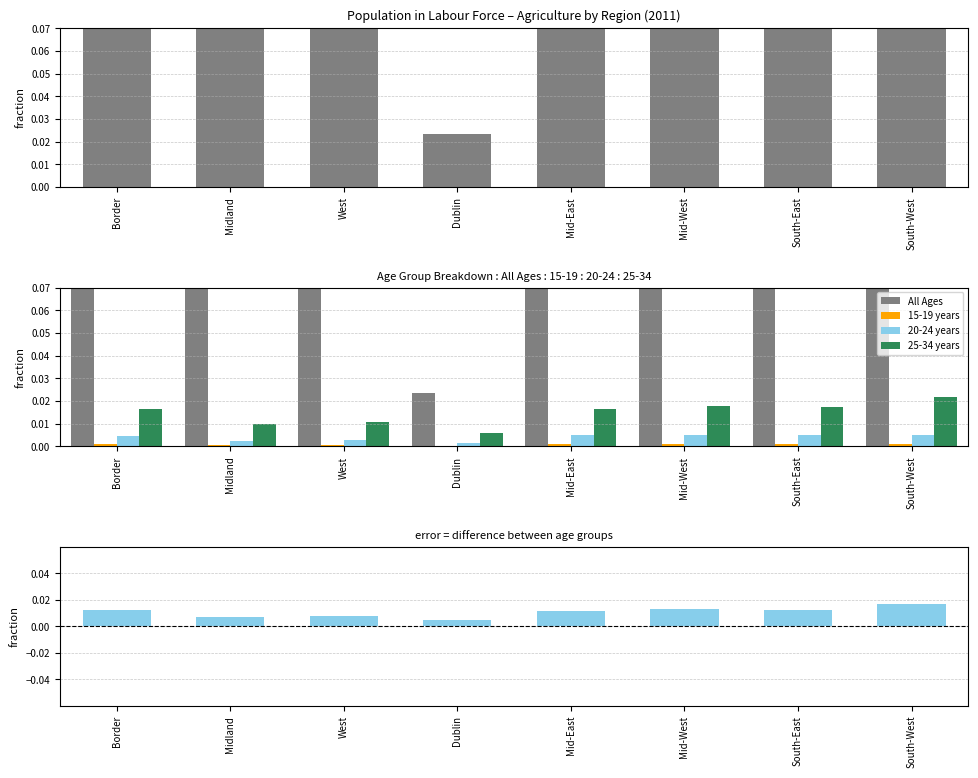

Reading left to right, extract all data points from this chart.

All Ages (Agri): 0.1	0.1	0.2	0.0	0.1	0.2	0.1	0.2
All Ages: 0.1	0.1	0.2	0.0	0.1	0.2	0.1	0.2
15-19 years: 0.0	0.0	0.0	0.0	0.0	0.0	0.0	0.0
20-24 years: 0.0	0.0	0.0	0.0	0.0	0.0	0.0	0.0
25-34 years: 0.0	0.0	0.0	0.0	0.0	0.0	0.0	0.0
25-34 minus 20-24 (fraction): 0.0	0.0	0.0	0.0	0.0	0.0	0.0	0.0